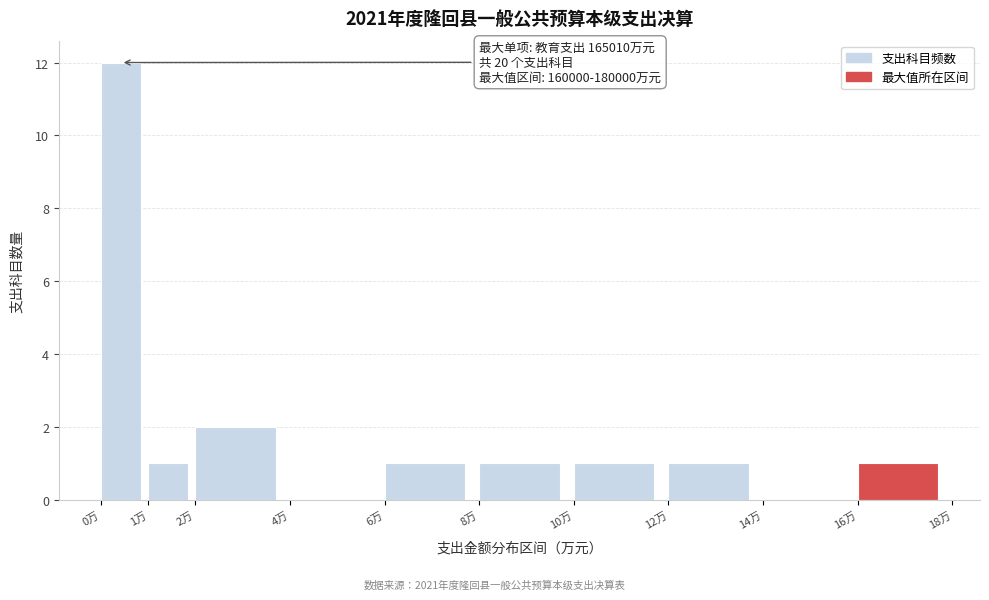

Reading left to right, transcribe all the data shown in this chart.

0万=12	1万=1	2万=2	4万=0	6万=1	8万=1	10万=1	12万=1	14万=0	16万=1